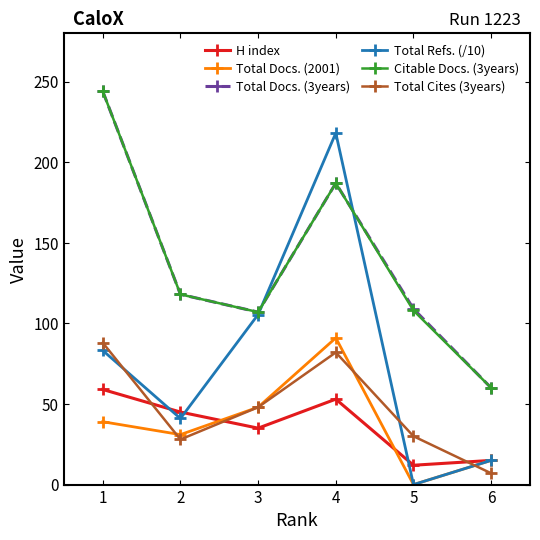

What is the average value of the Total Cites (3years) series?

47.2